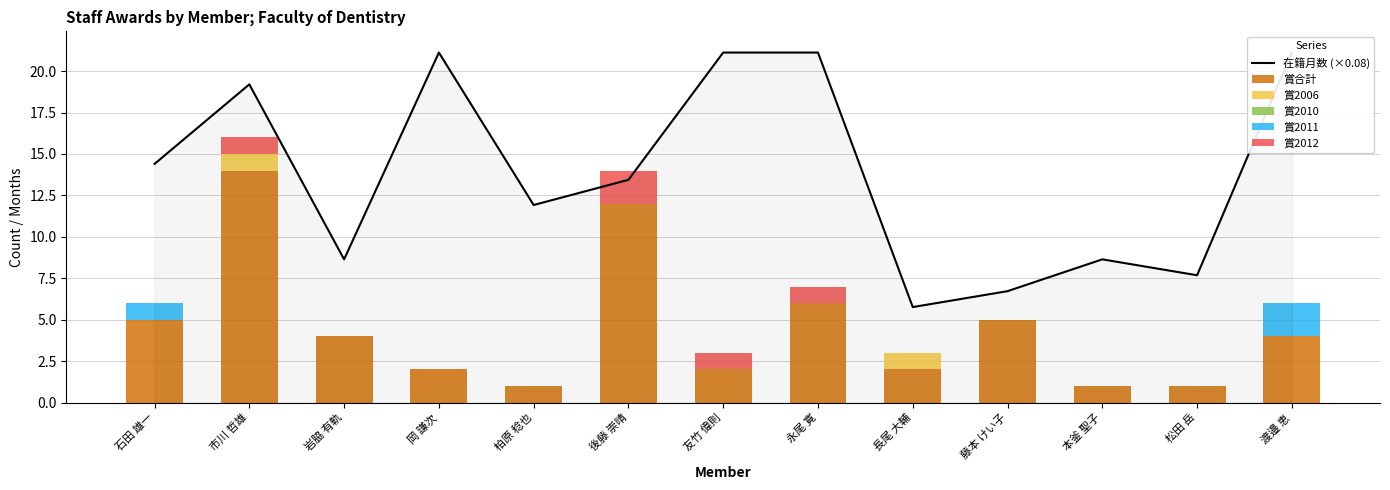

Rank the series at 岩脇 有軌 from lowest to highest value.

賞2006, 賞2010, 賞2011, 賞2012, 賞合計, 在籍月数 (×0.08)